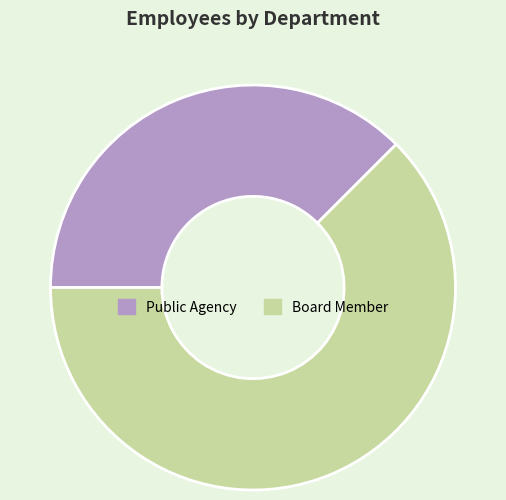

Is Board Member the majority of the pie?

Yes